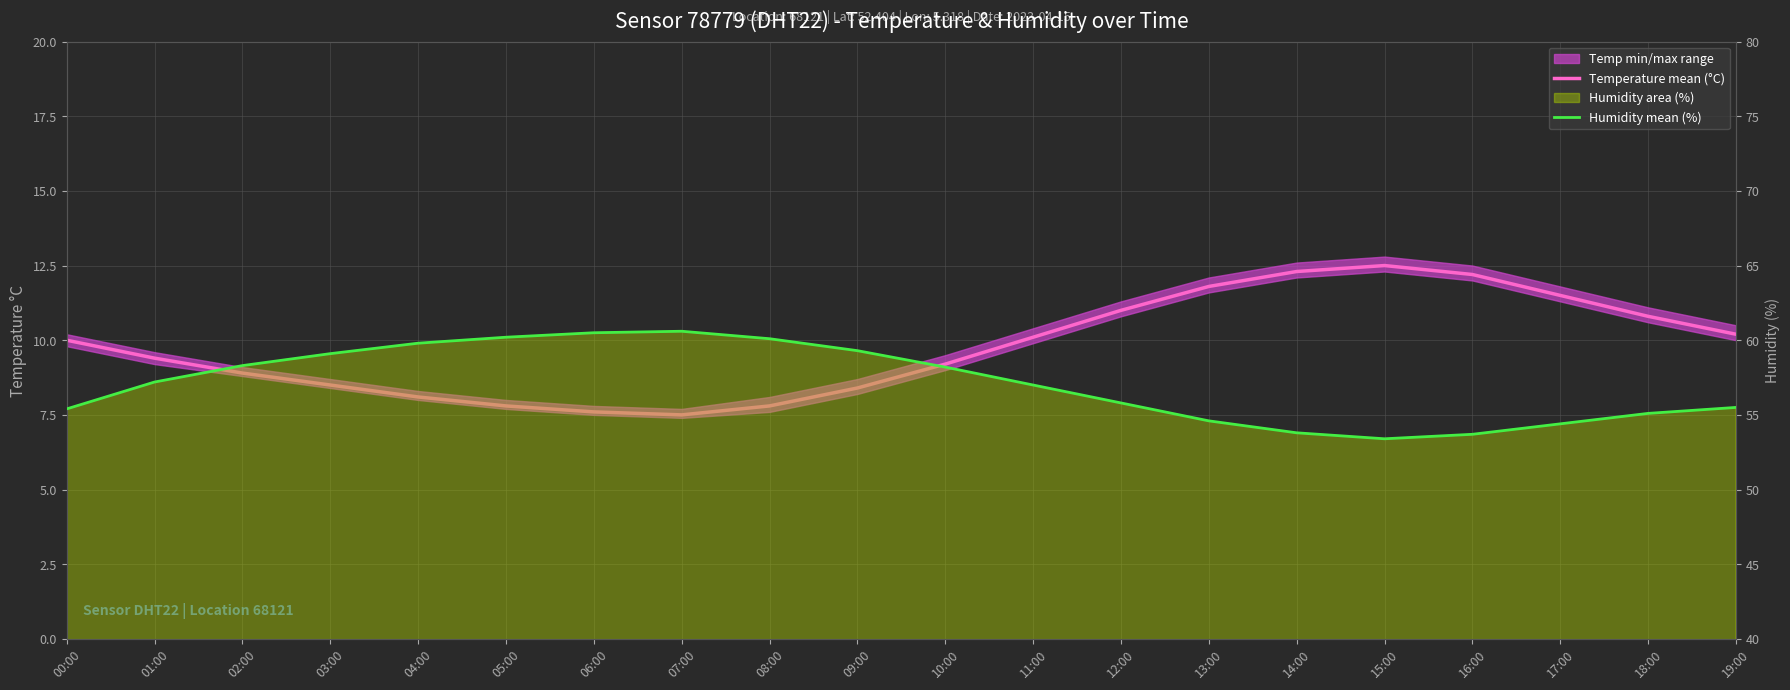

True or false: Humidity mean has a value of 87.8 at 17:00.

False